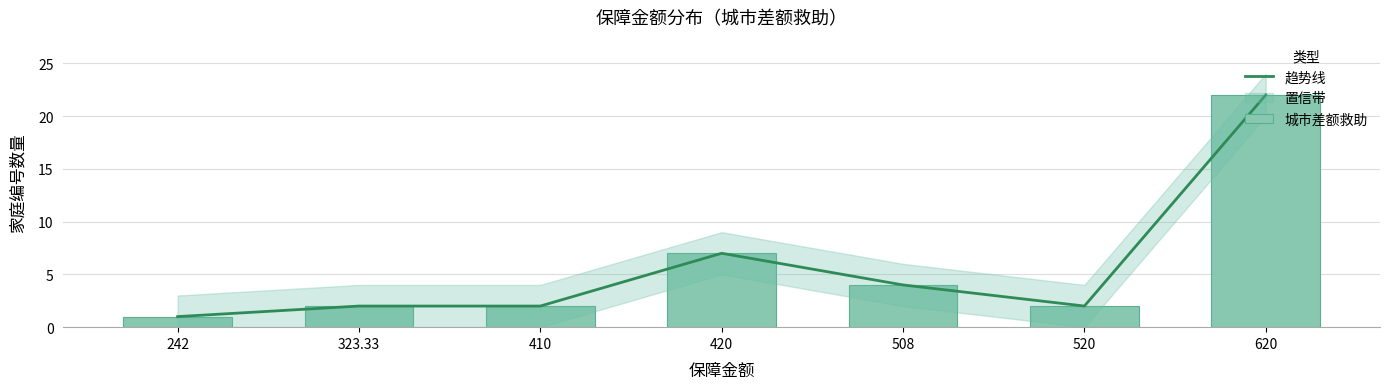

List the series in order of their peak value, lowest first.

趋势线, 城市差额救助